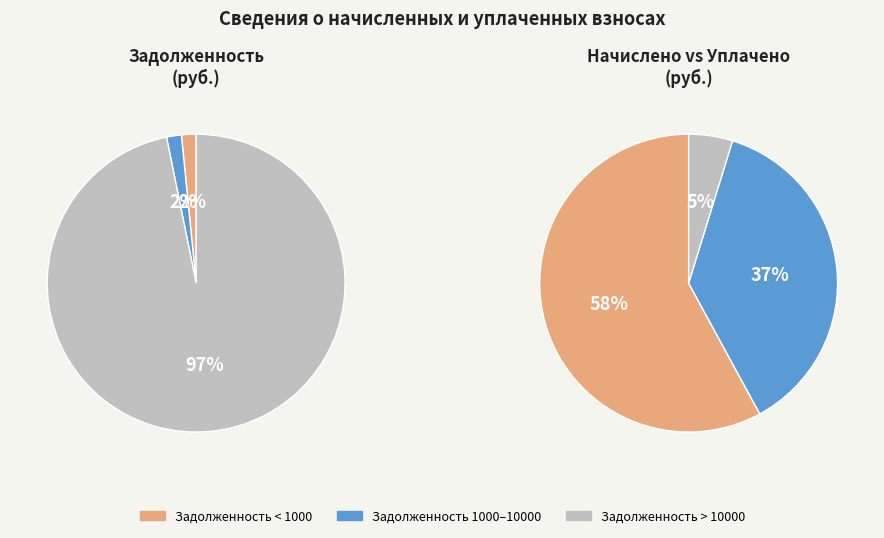

Between 7 and 28, which is larger?

28